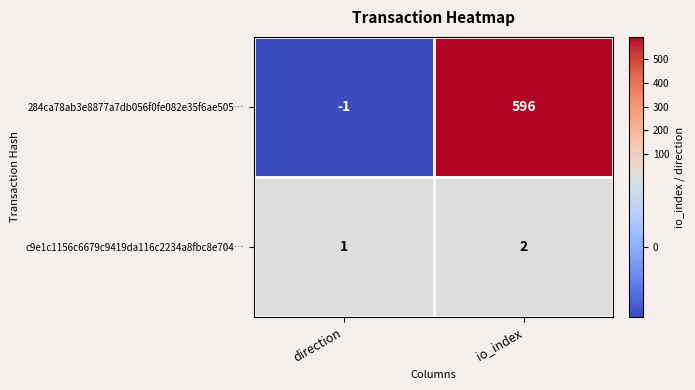

At which label does 284ca78ab3e8877a7db056f0fe082e35f6ae505… reach its minimum?

direction